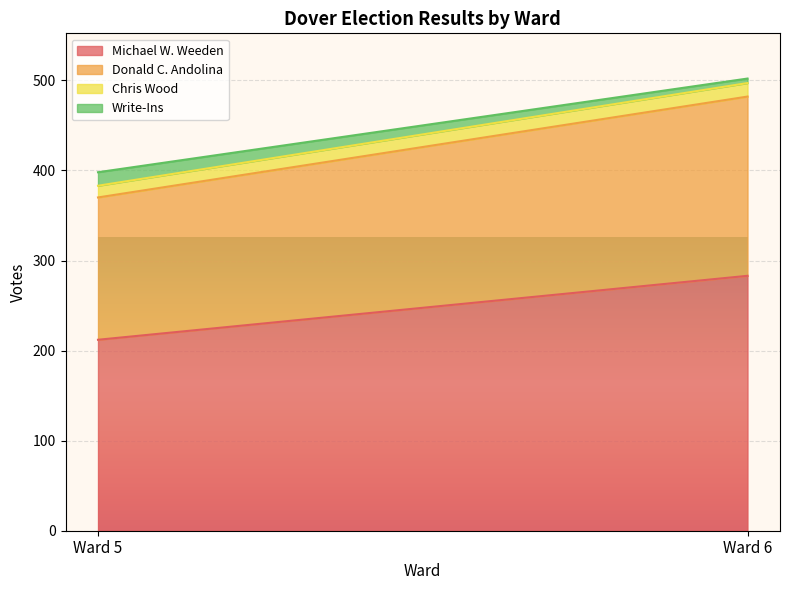

What is the value of the Michael W. Weeden point at the 2nd from the left?

283